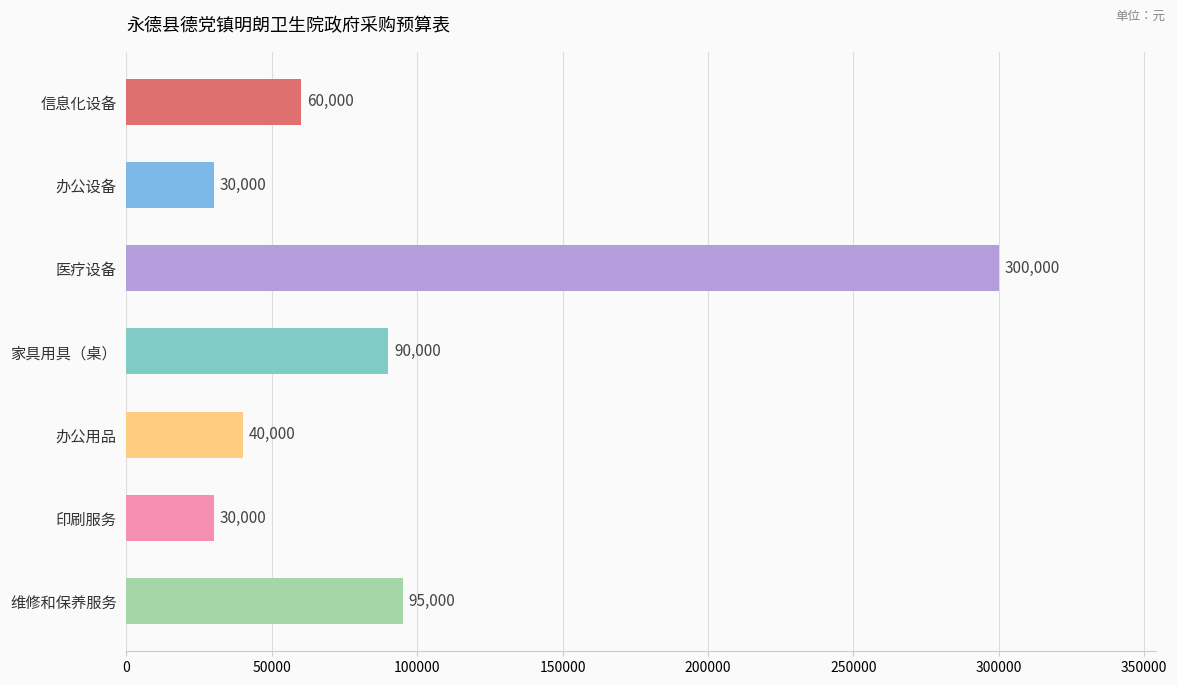

How many series are shown in this chart?

1